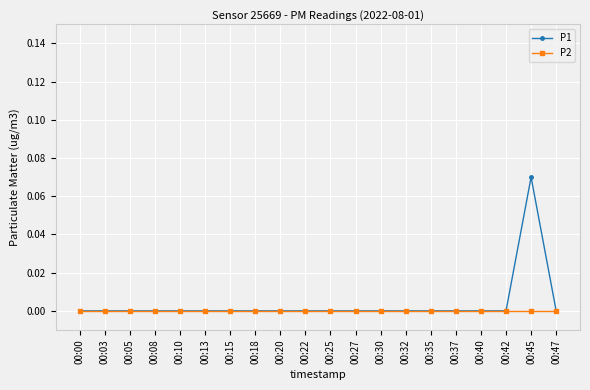

The P1 series shows 0.0 at 00:25. True or false?

True